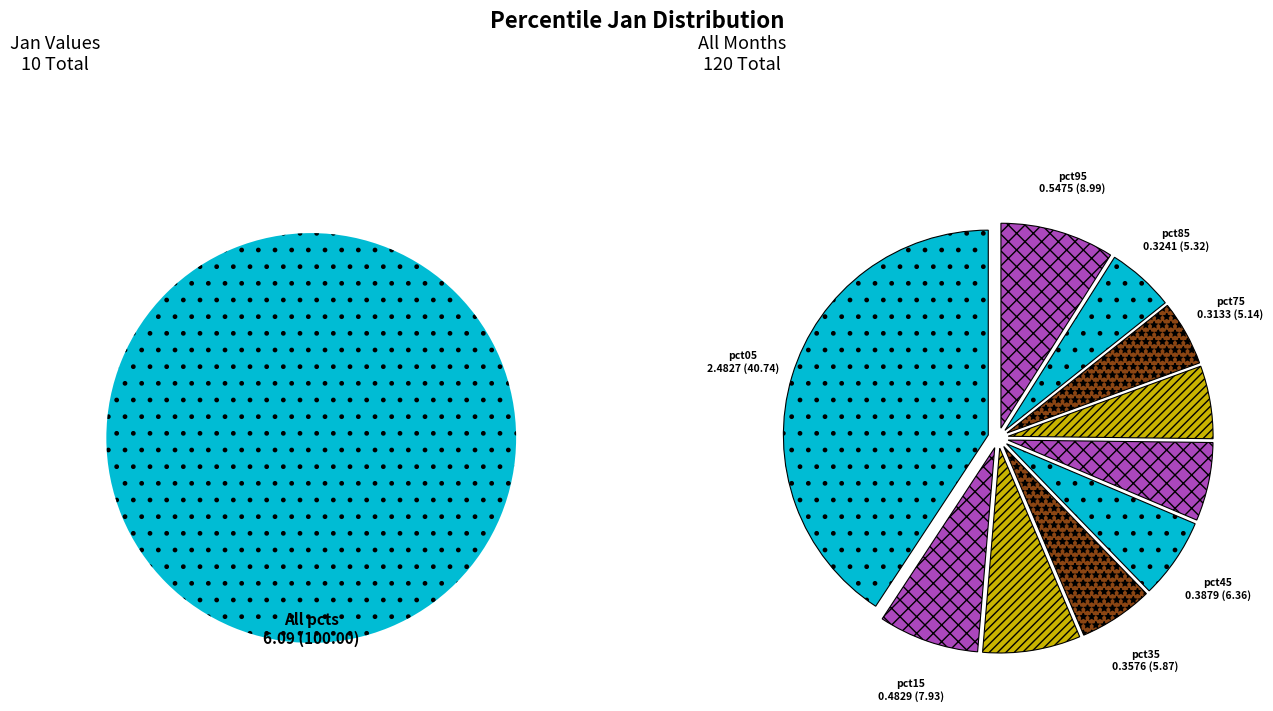

To the nearest percent, what portion does pct45 represent?

6%